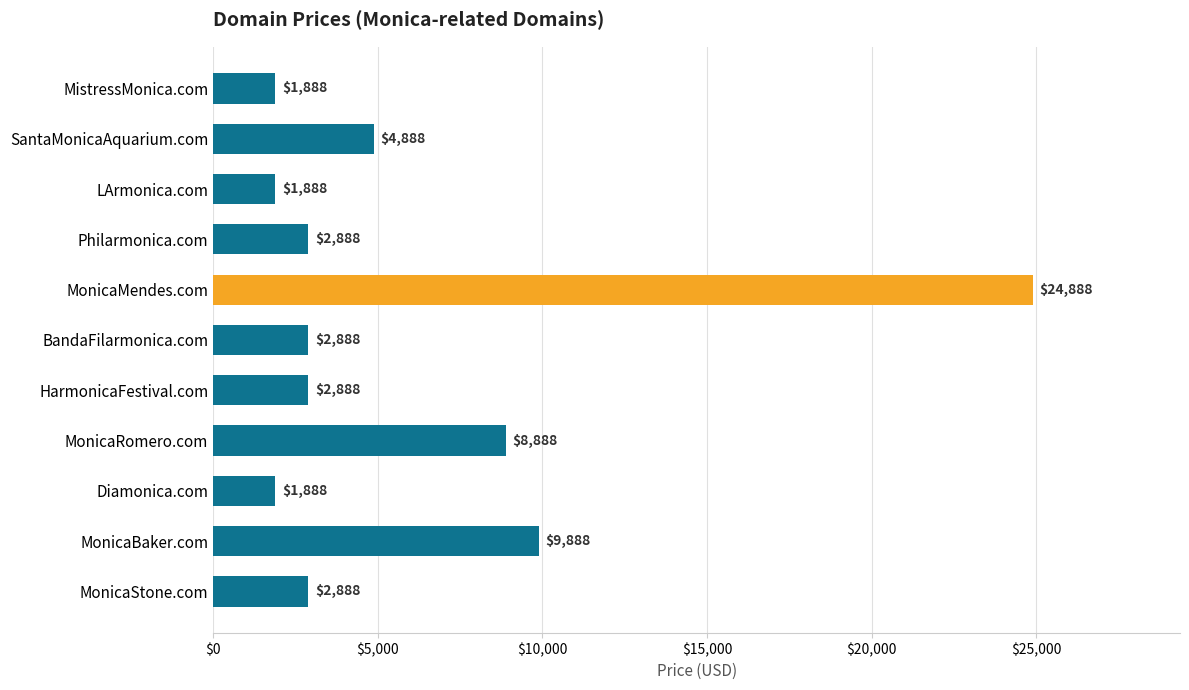

Reading top to bottom, list all the values displayed in this chart.

MistressMonica.com=1888	SantaMonicaAquarium.com=4888	LArmonica.com=1888	Philarmonica.com=2888	MonicaMendes.com=24888	BandaFilarmonica.com=2888	HarmonicaFestival.com=2888	MonicaRomero.com=8888	Diamonica.com=1888	MonicaBaker.com=9888	MonicaStone.com=2888